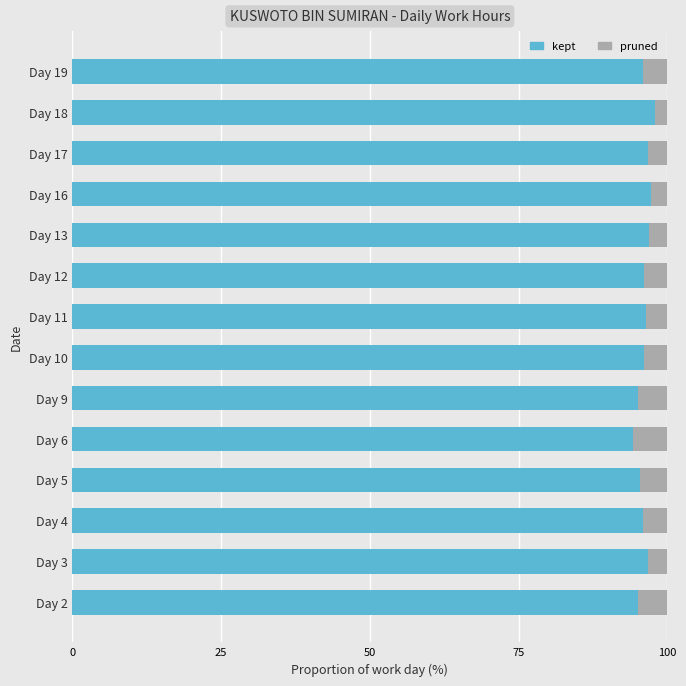

The value of kept at Day 16 is 97.2. True or false?

True